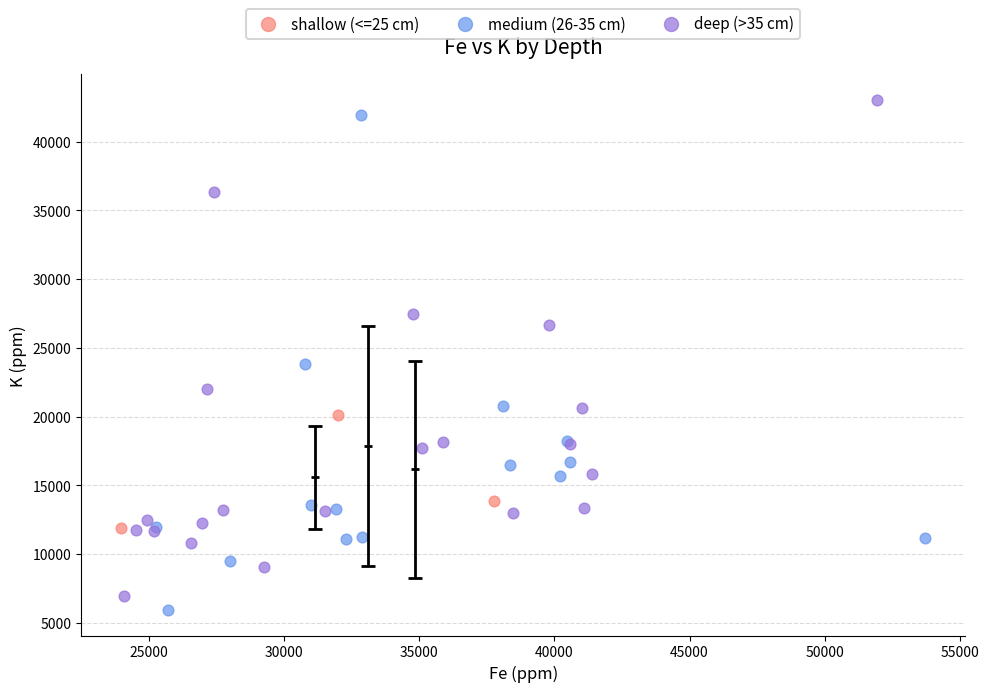

Which series contains the lowest Y value?

medium (26-35 cm)